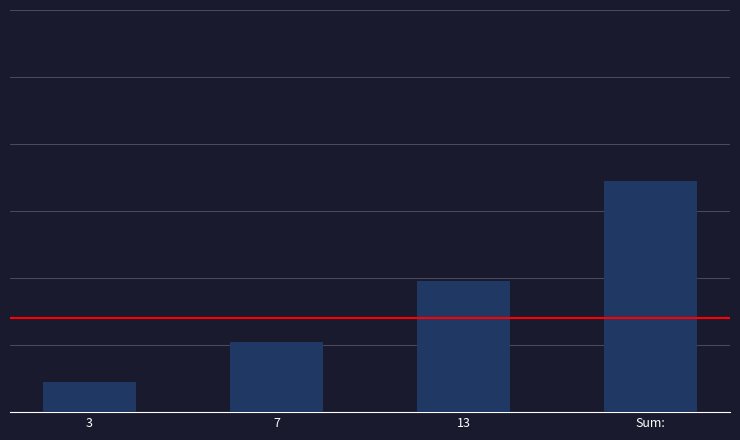

Approximately how many times larger is the value at Sum: compared to 7?

3.3